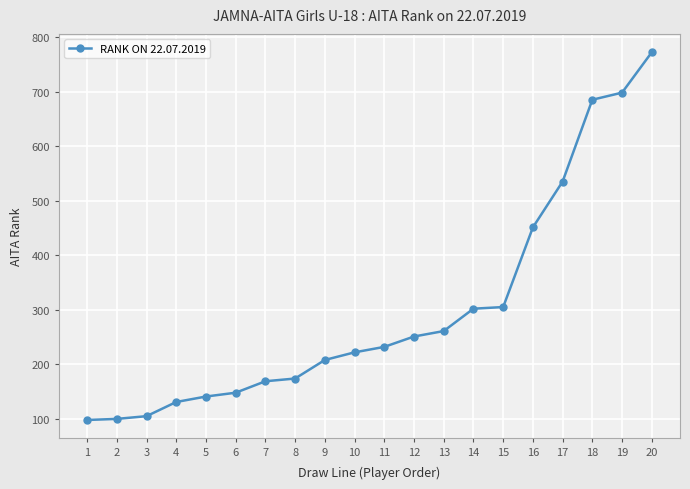

What is the minimum value shown in the chart?

98